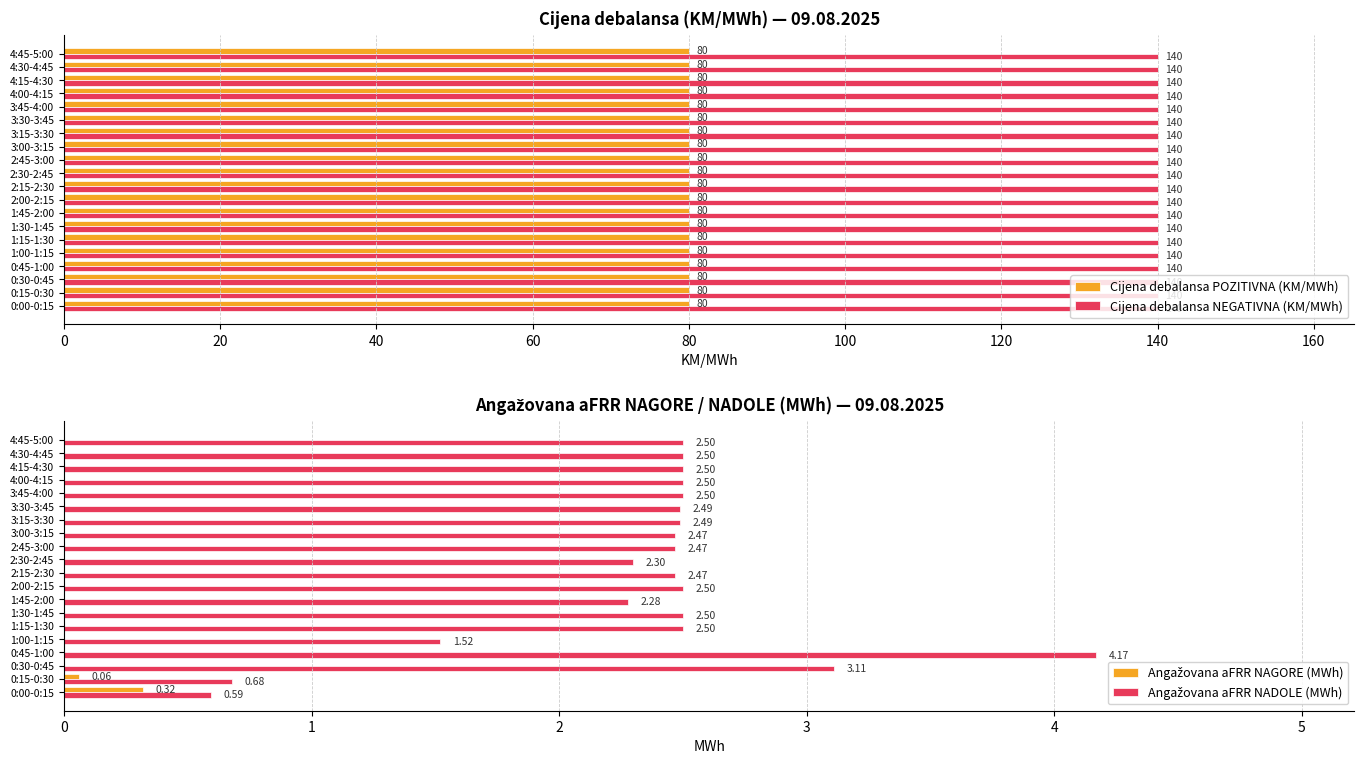

The value of Cijena debalansa NEGATIVNA (KM/MWh) at 2:30-2:45 is 224. True or false?

False